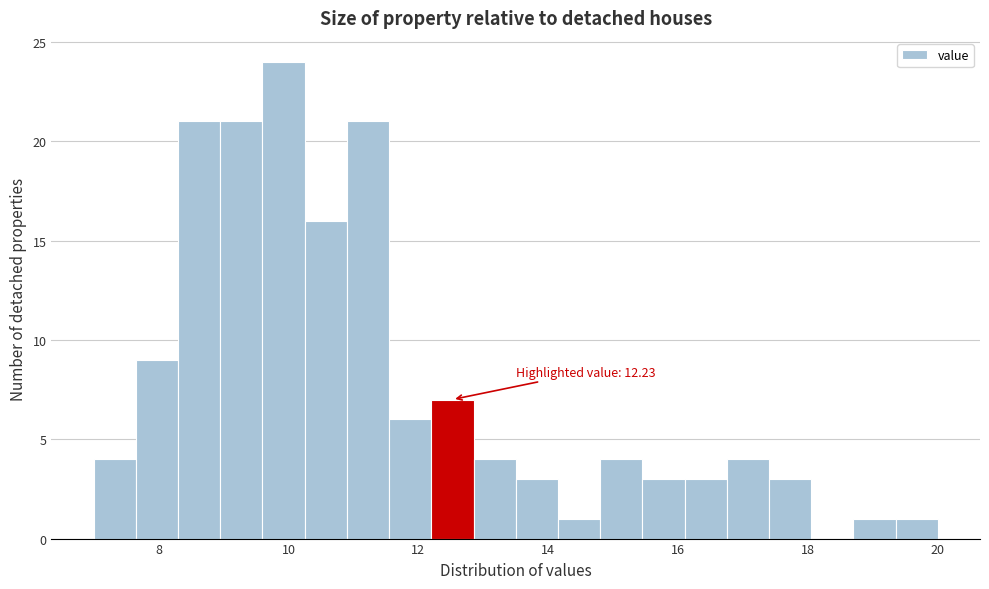

Around what value on the x-axis is the tallest bar? Give the approximate position of its centre, as read against the axis.

10.0